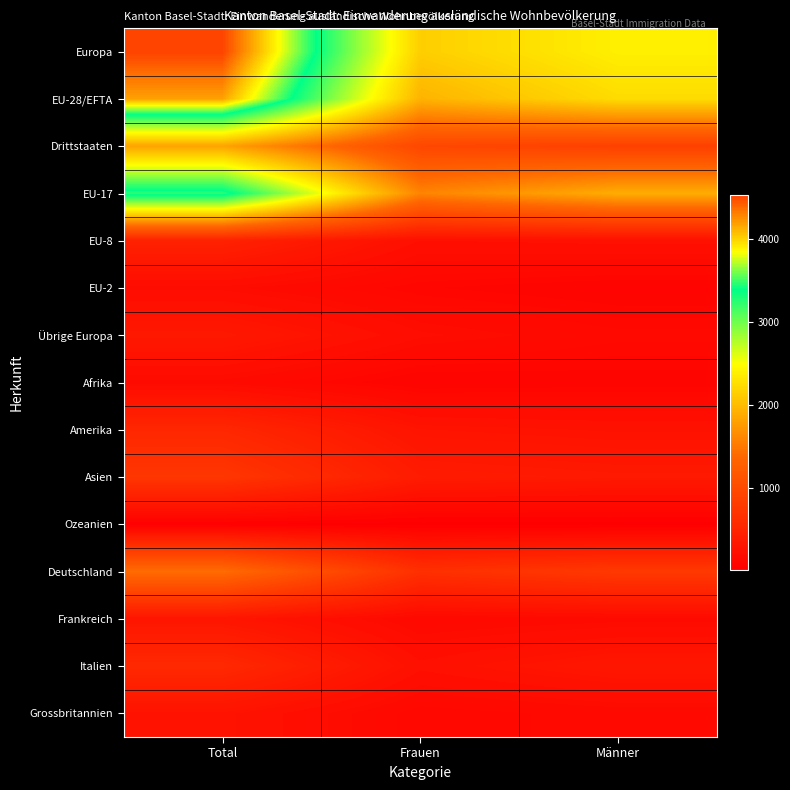

What is the minimum value shown in the chart?

15